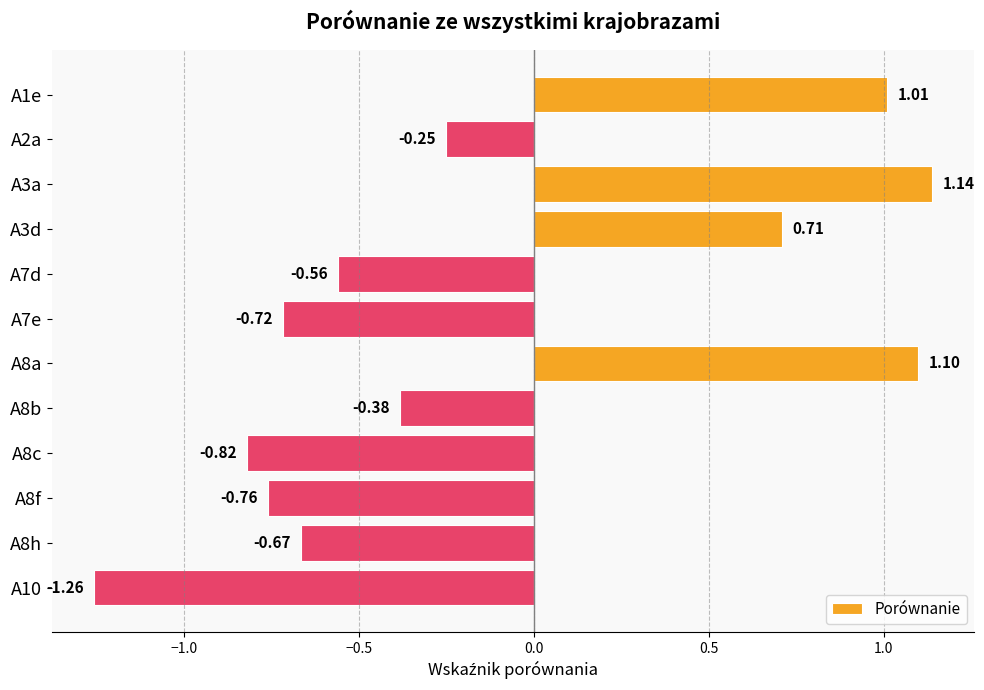

List the labels in order of value, smallest first.

A10, A8c, A8f, A7e, A8h, A7d, A8b, A2a, A3d, A1e, A8a, A3a